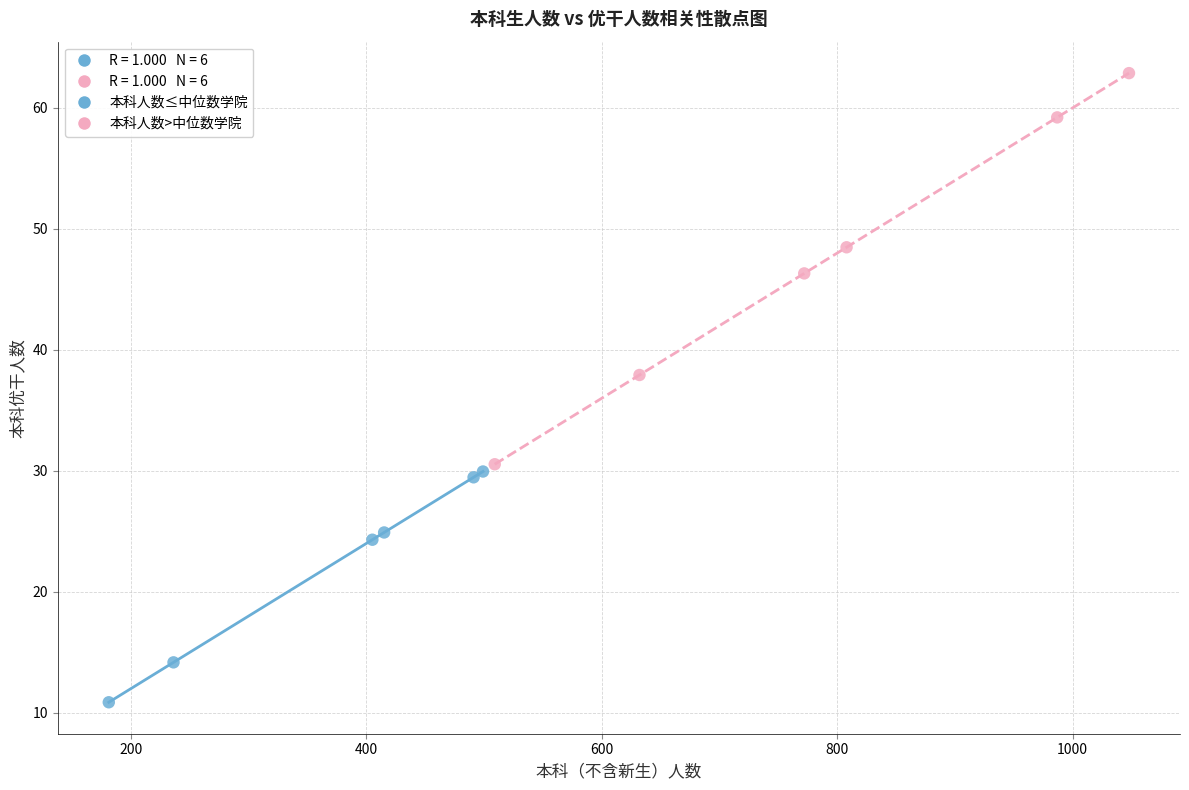

Which series contains the highest Y value?

本科人数>中位数学院